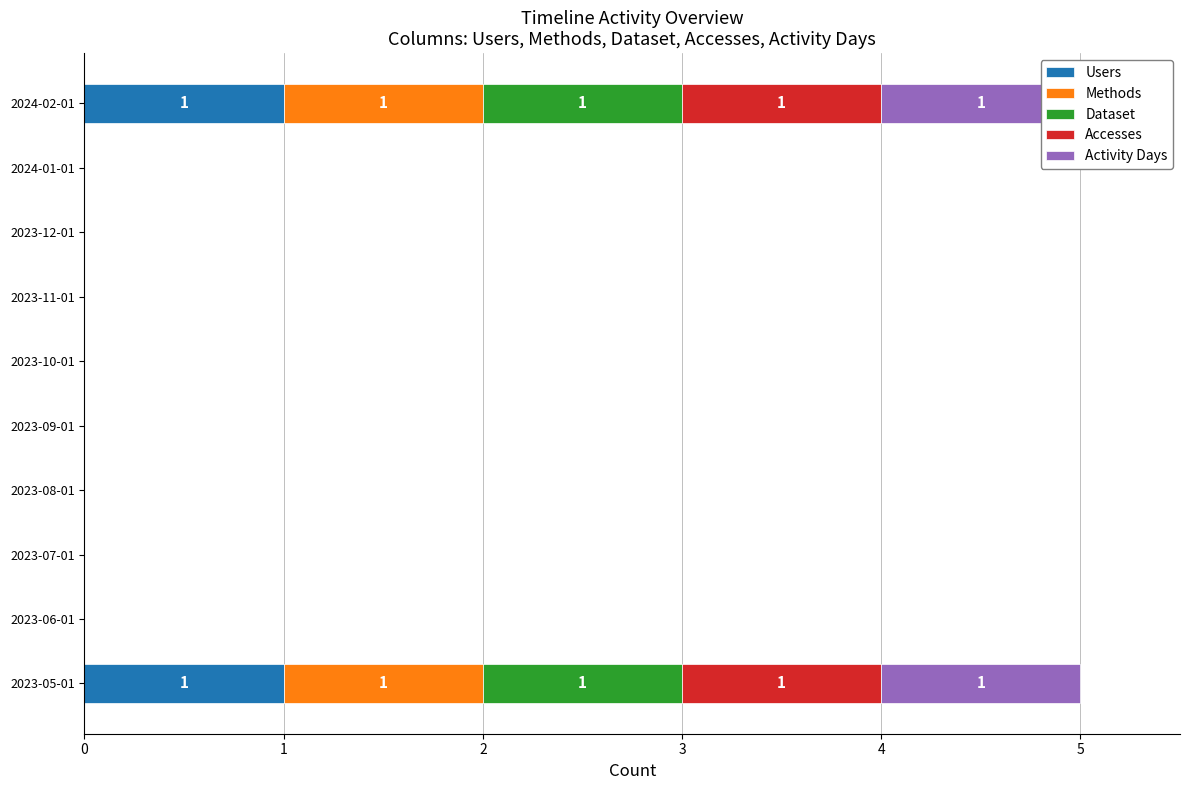

How many data points does each series have?

10